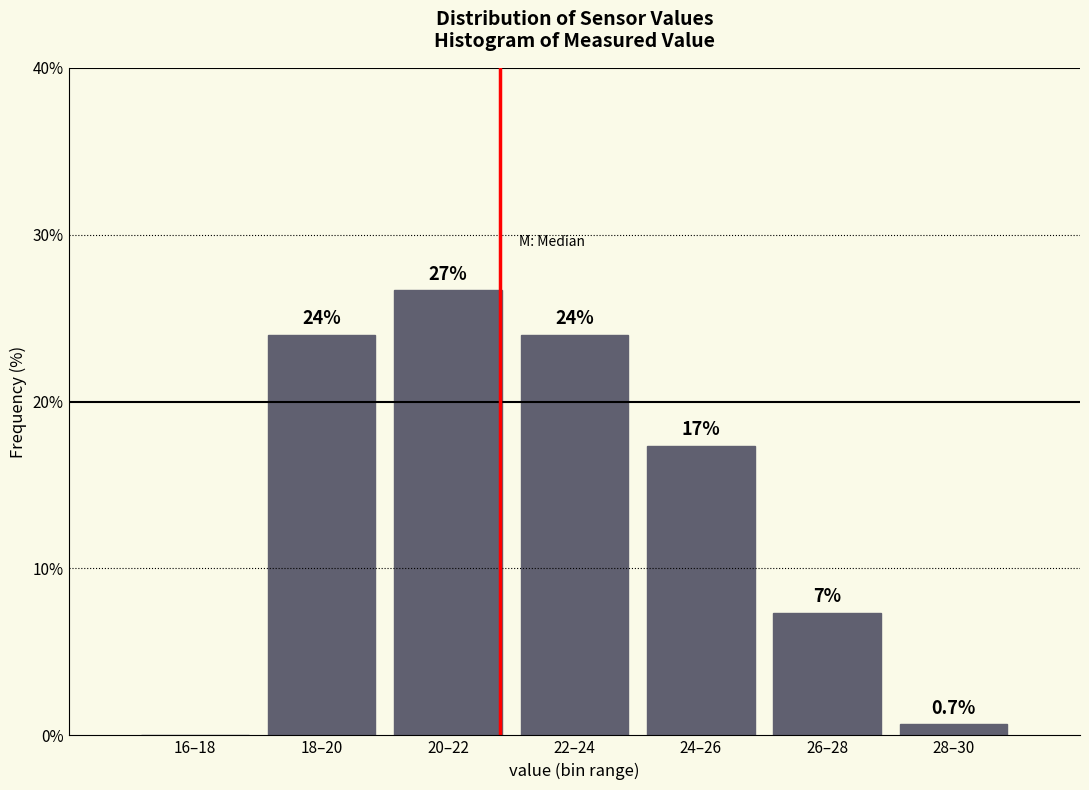

Reading right to left, what are all the values shown in this chart?

28–30=0.7	26–28=7.3	24–26=17.3	22–24=24.0	20–22=26.7	18–20=24.0	16–18=0.0